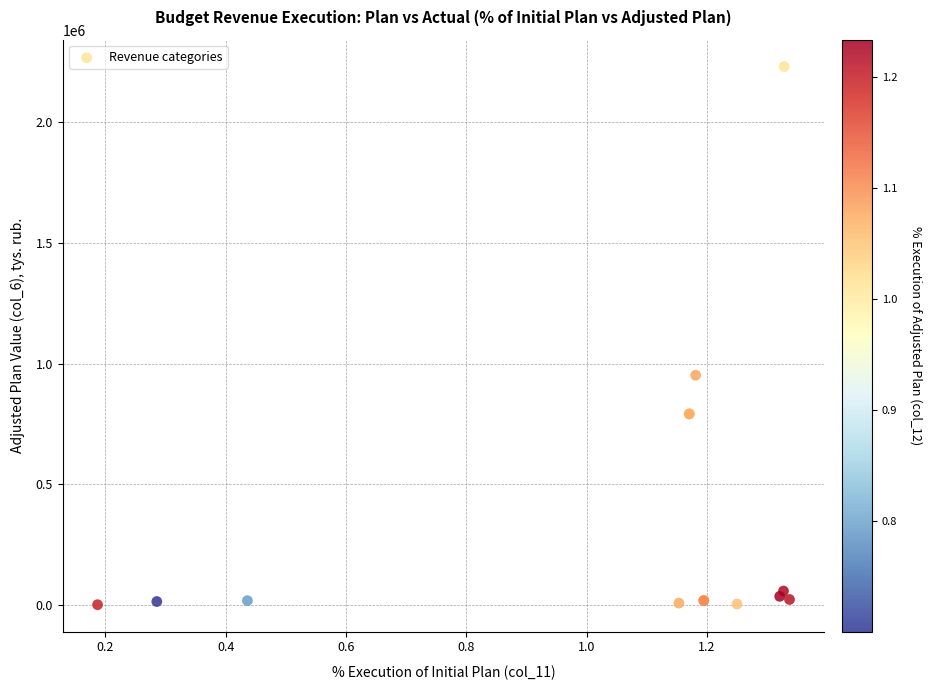

What Y value in the scatter plot is closest to 1115760?

951709.5